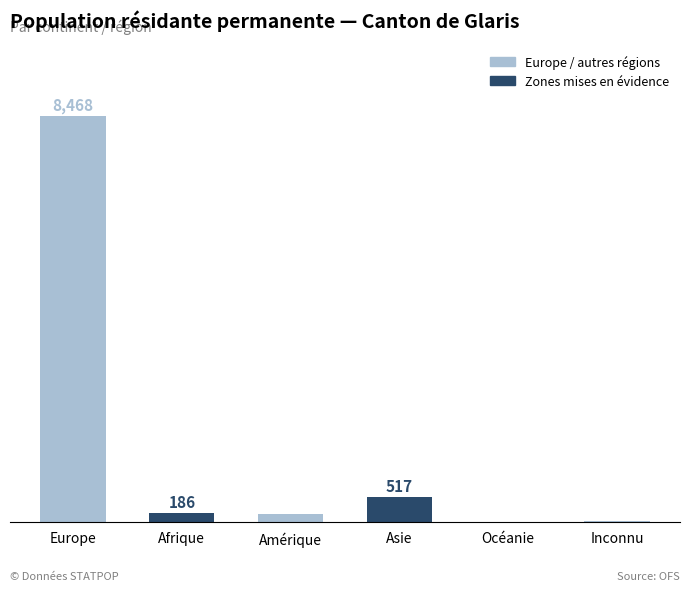

Where does the data first go above 186?

Europe